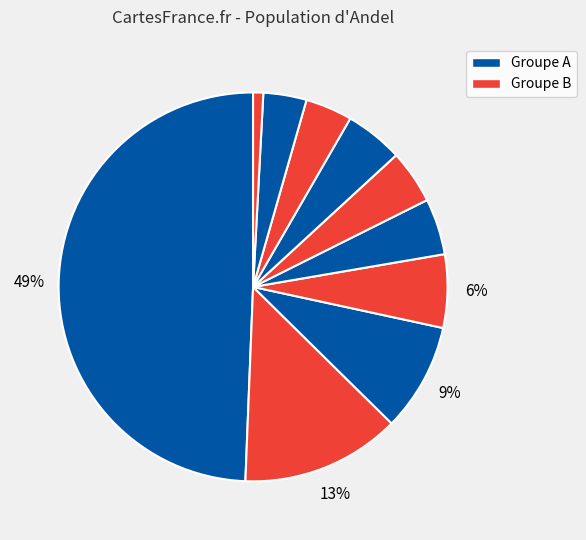

To the nearest percent, what is the difference between the largest and smallest slice percentages?

49%